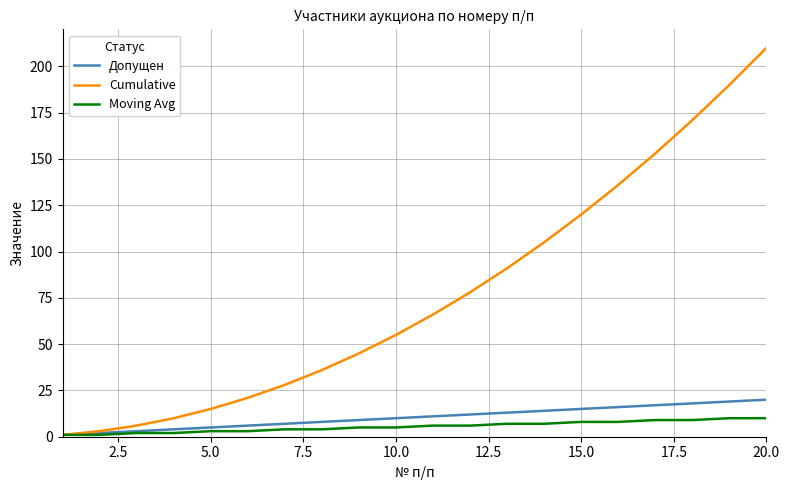

What is the greatest value displayed?

210